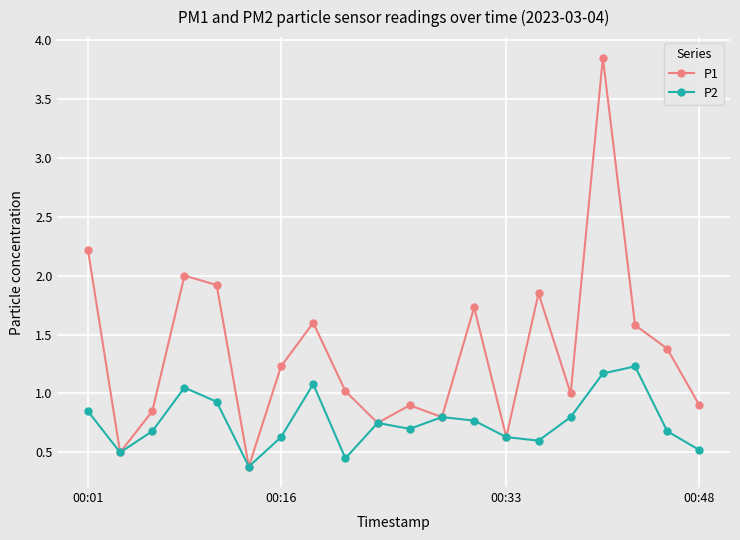

Which series has the largest range (max minus min)?

P1